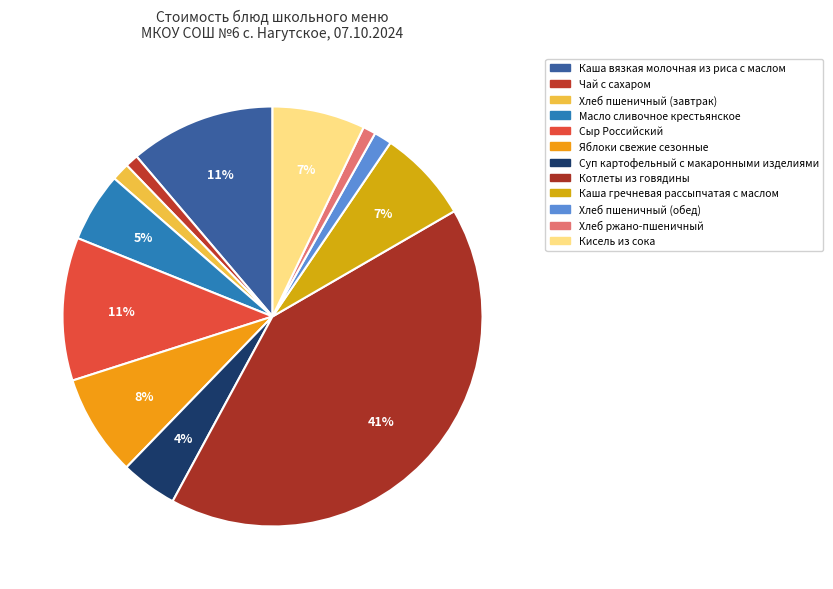

Count the number of slices in the pie.

12